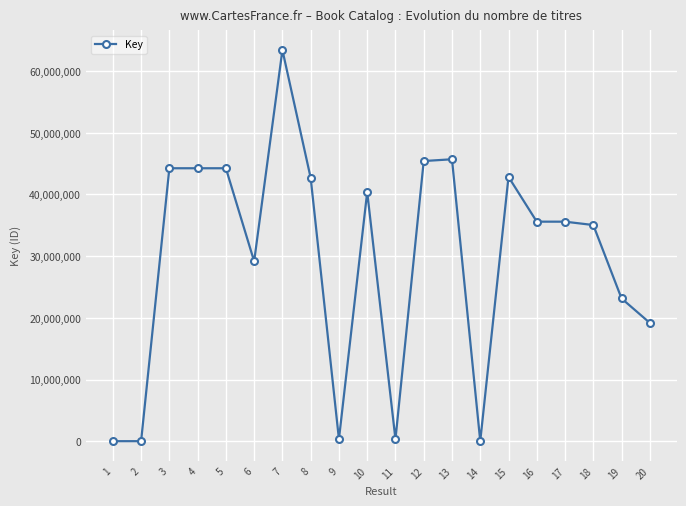

What is the value of the 4th point from the left?

44254553